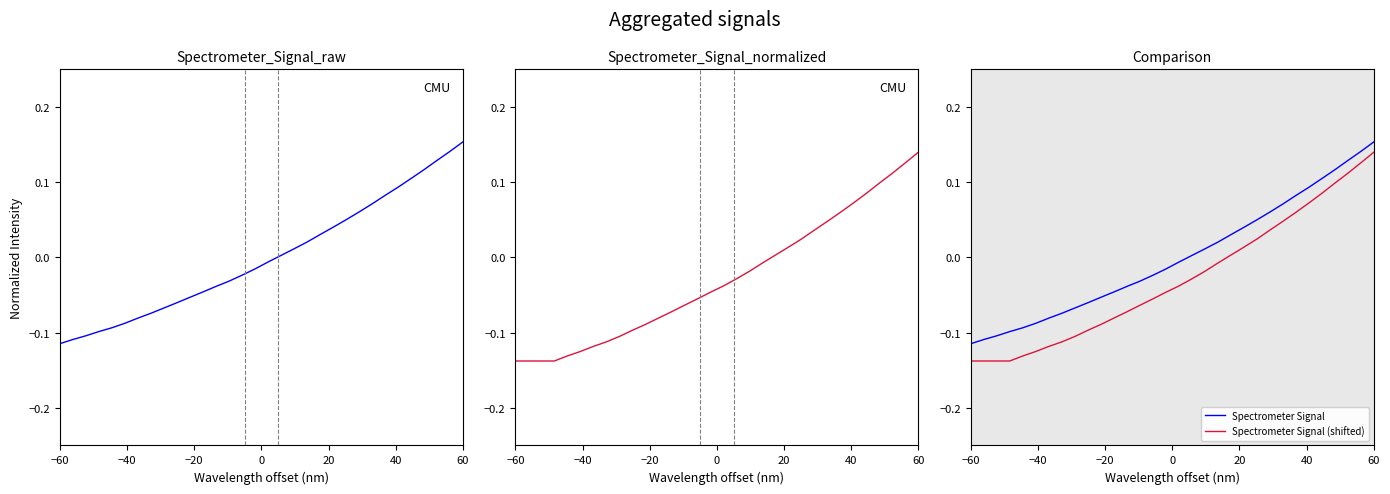

True or false: Spectrometer Signal (shifted) and Spectrometer Signal cross at least once.

False